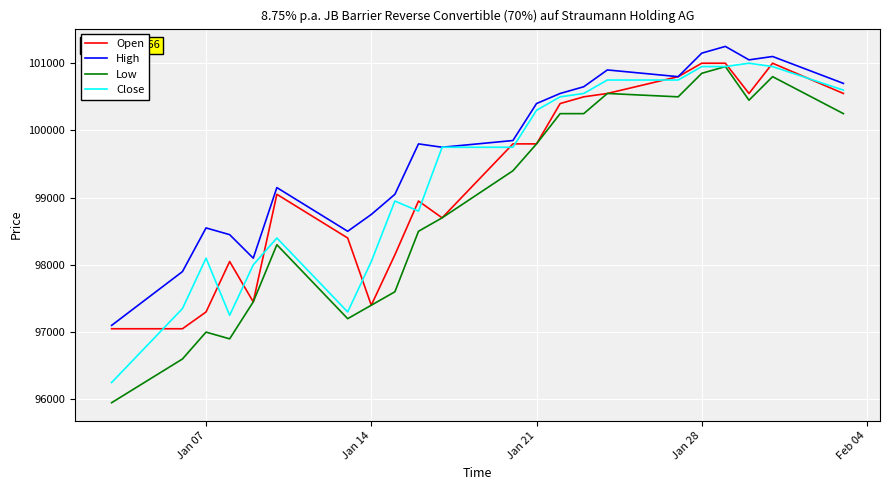

True or false: High has more than 2 points higher than both neighbors.

True